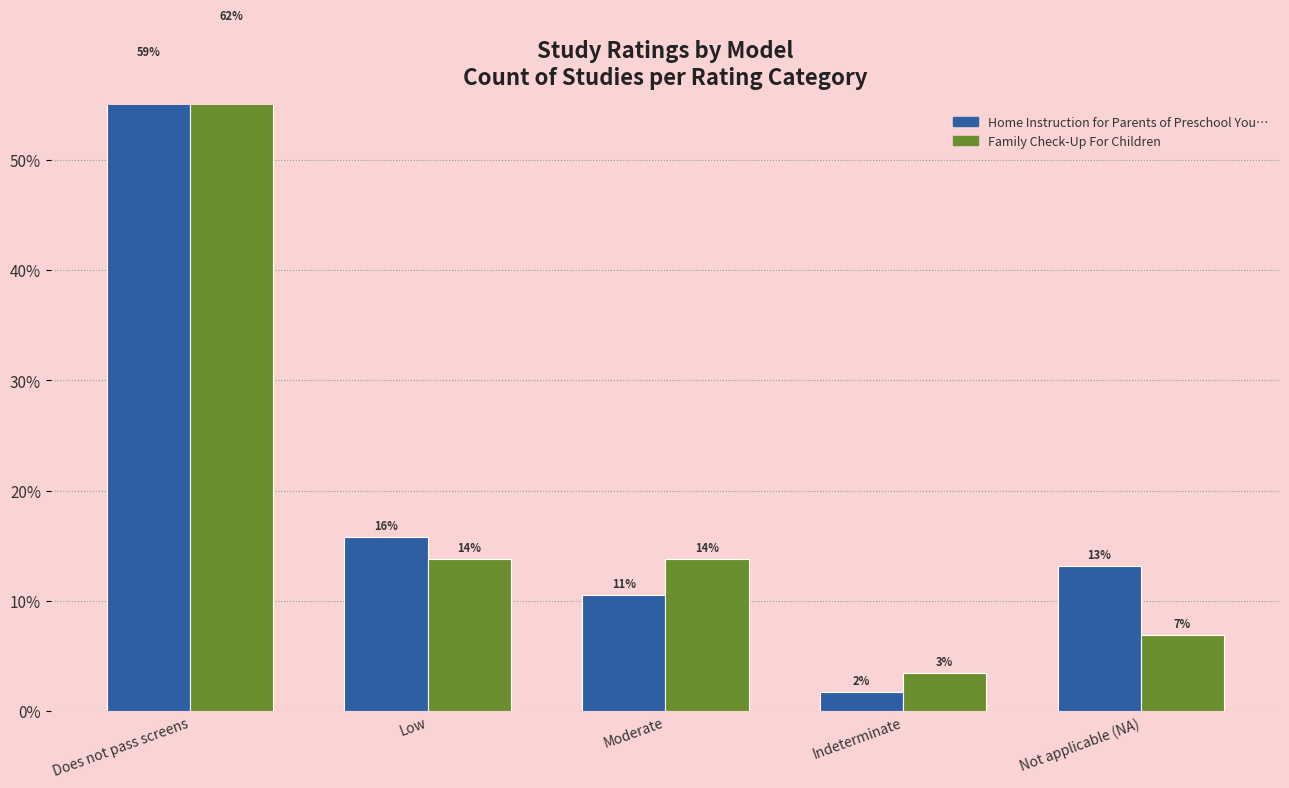

What is the value of the Family Check-Up For Children bar at the 3rd from the left?

0.1